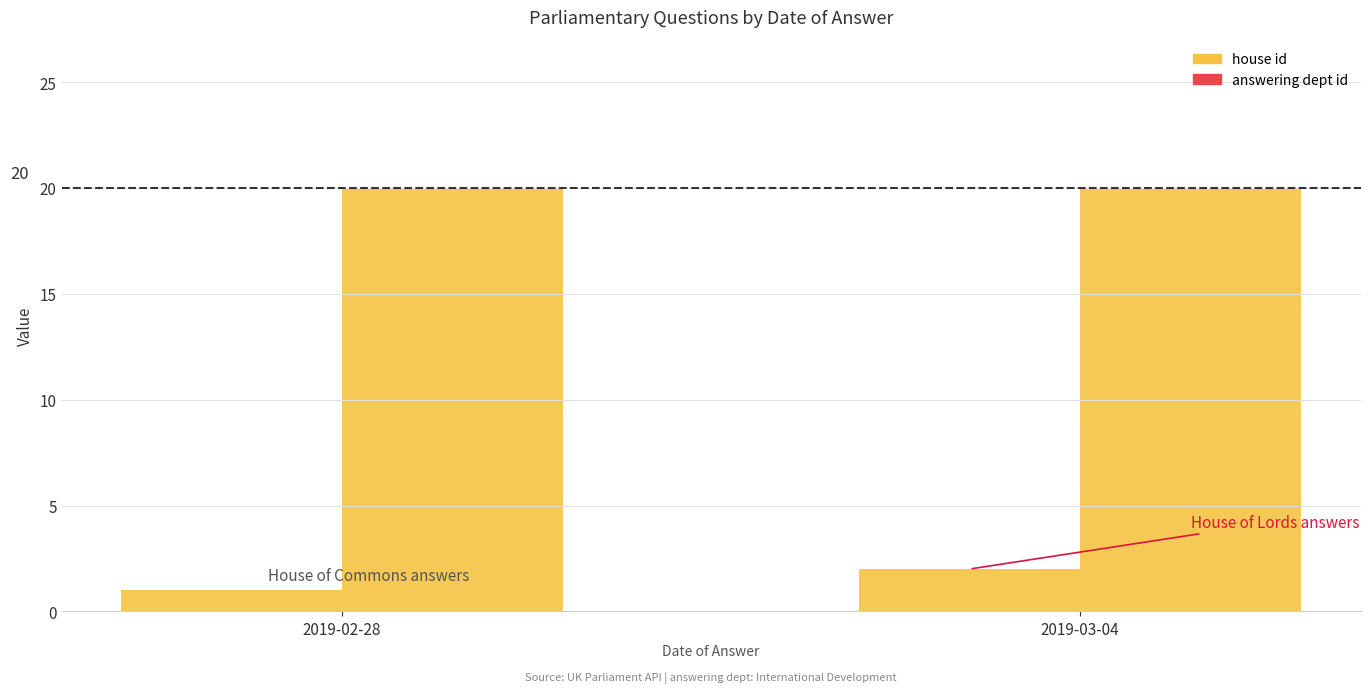

What is the minimum value shown in the chart?

1